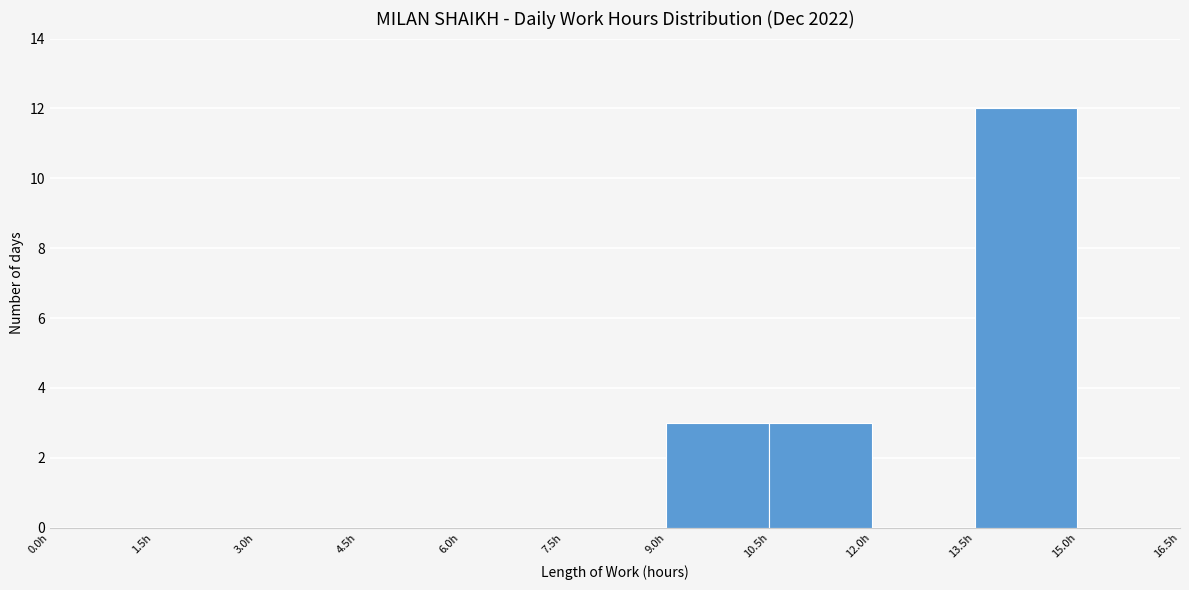

Reading left to right, transcribe this chart: for each bar, give the range it covers on the x-axis and its height. Neither the bar edges nor the heights are printed on the chart, so give them approximately, as read against the axes.

0.0 to 1.5: 0
1.5 to 3.0: 0
3.0 to 4.5: 0
4.5 to 6.0: 0
6.0 to 7.5: 0
7.5 to 9.0: 0
9.0 to 10.5: 3
10.5 to 12.0: 3
12.0 to 13.5: 0
13.5 to 15.0: 12
15.0 to 16.5: 0